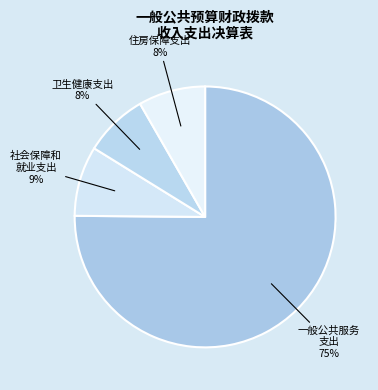

How many segments does this pie chart have?

4